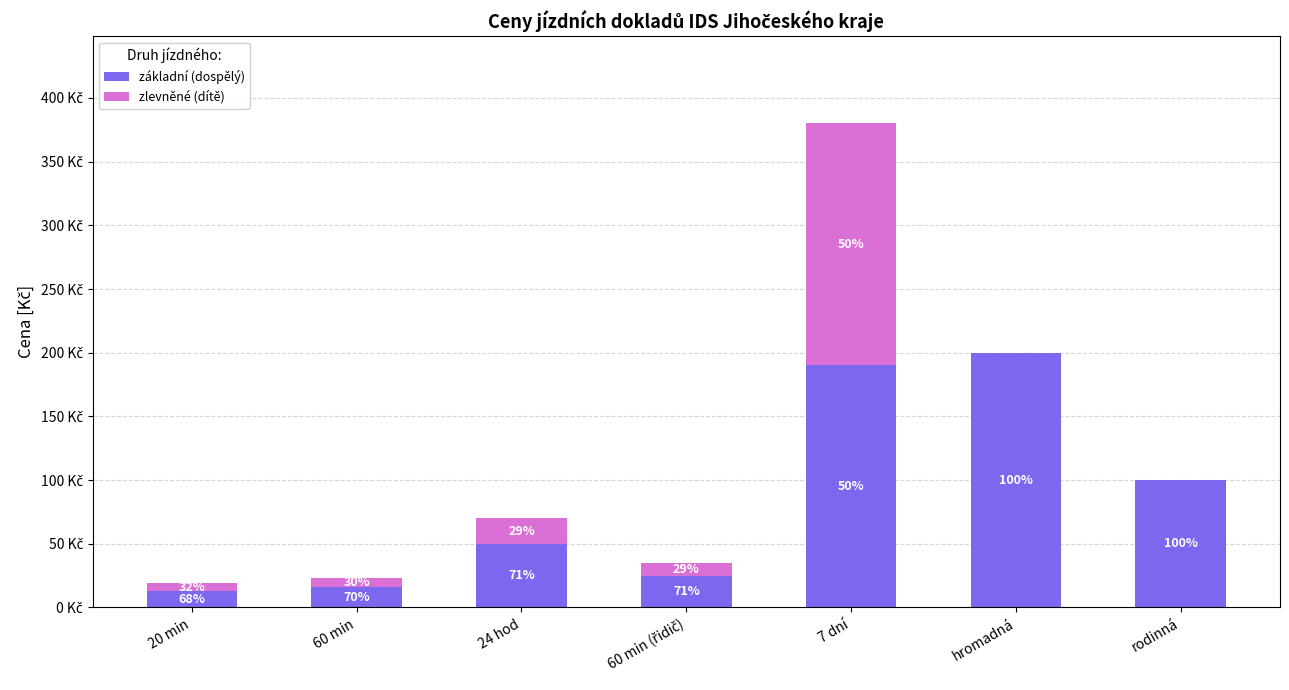

At which label does zlevněné (dítě) first exceed 7?

24 hod